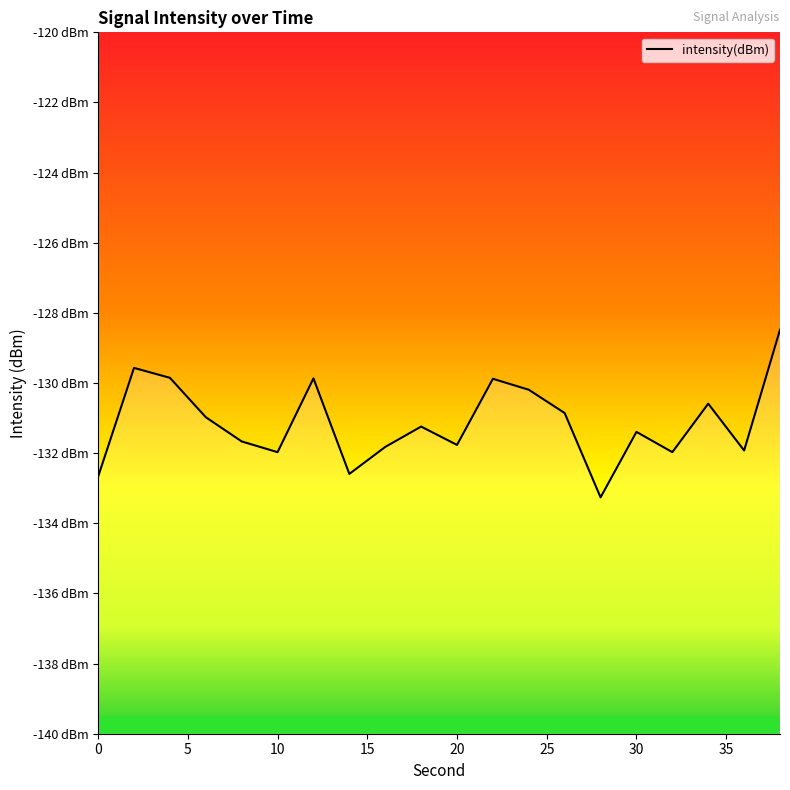

What is the maximum value shown in the chart?

-128.5